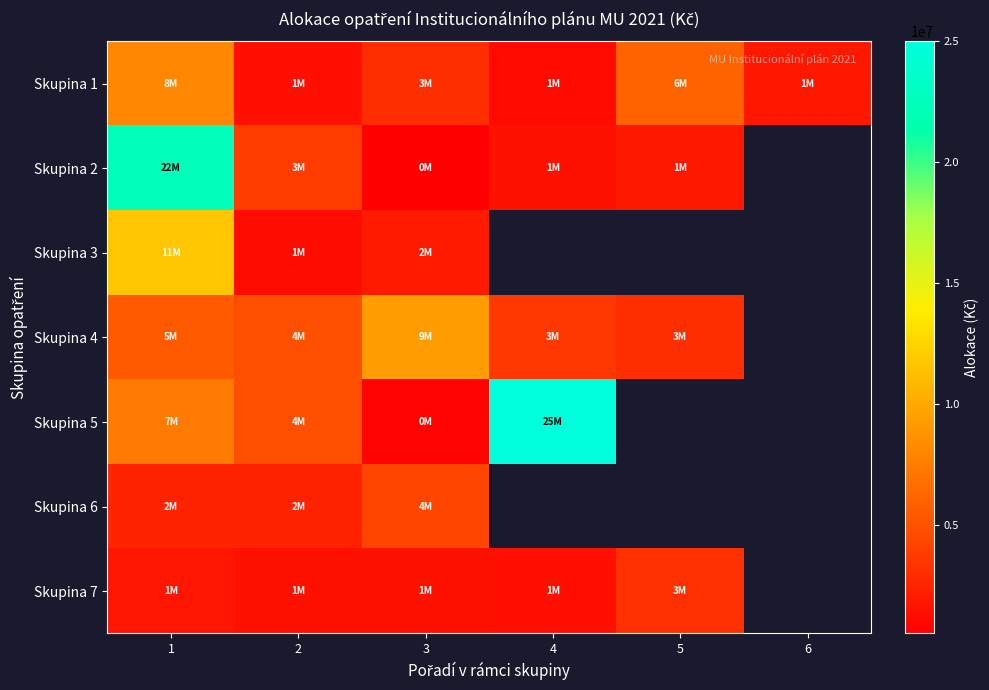

True or false: Skupina 4 has a value of 1510268.2 at 4.

False